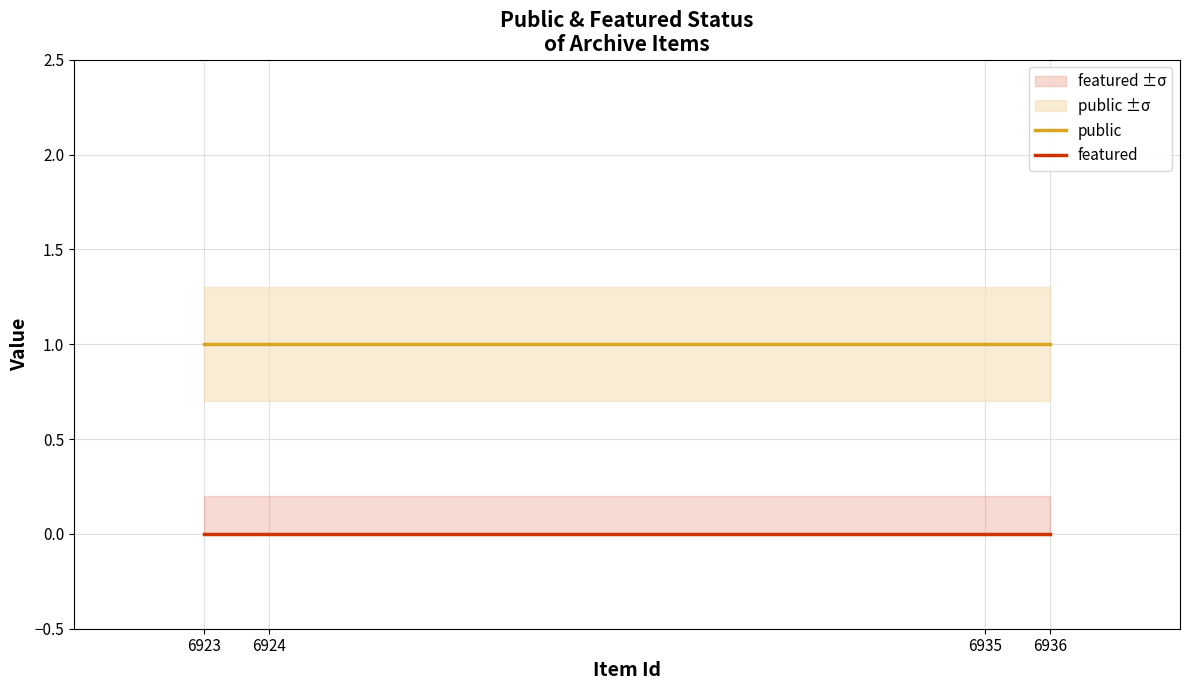

Which series has the widest spread of values?

public